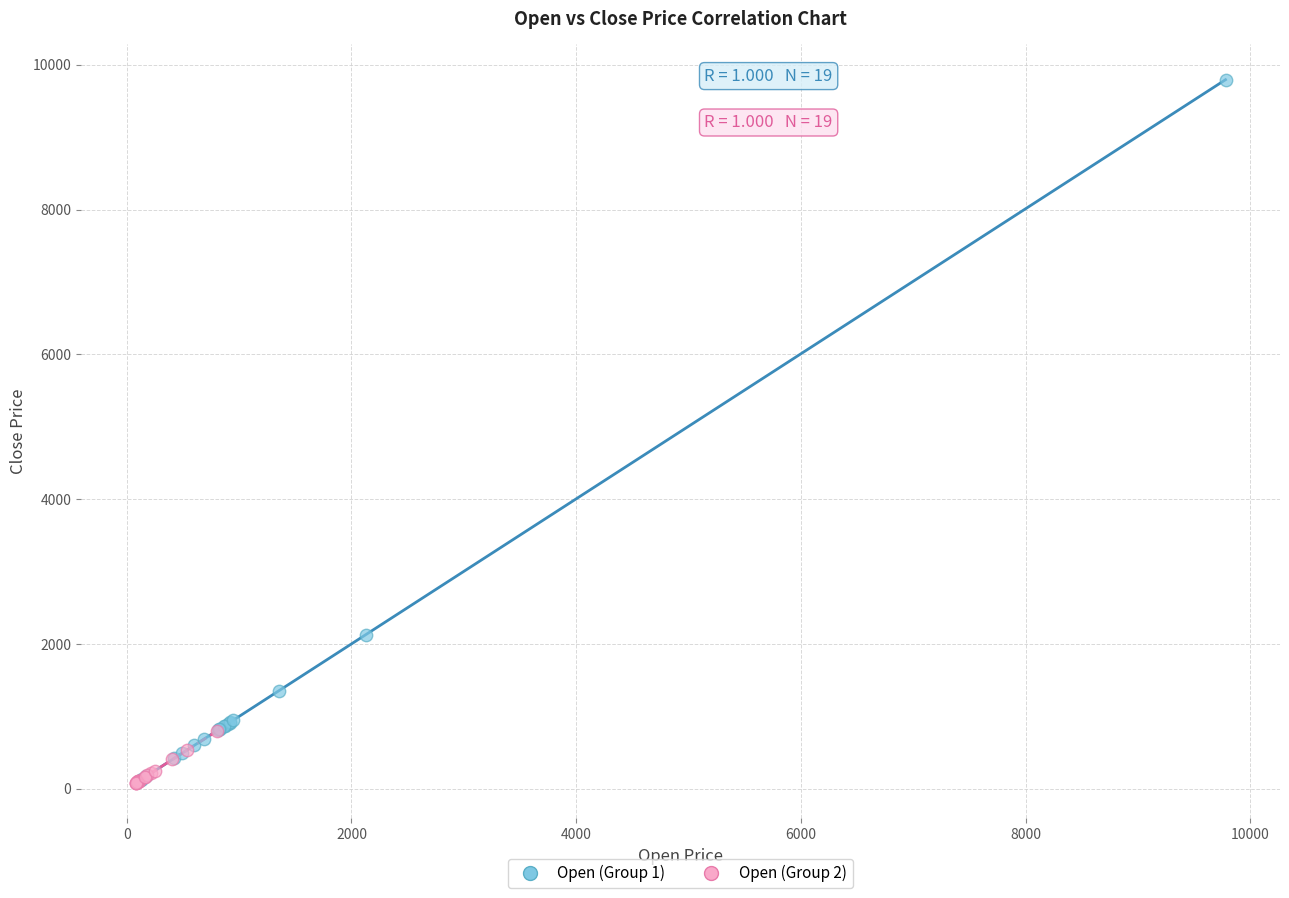

Which series reaches the maximum Y coordinate?

Open (Group 1)